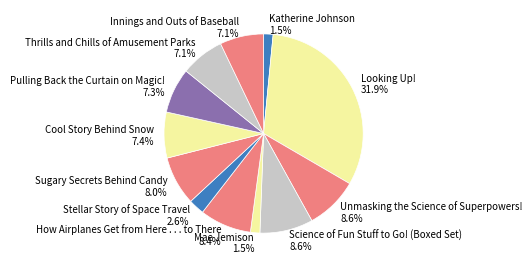

What is the ratio of the value at How Airplanes Get from Here . . . to There 8.4% to the value at Thrills and Chills of Amusement Parks 7.1%?

1.2